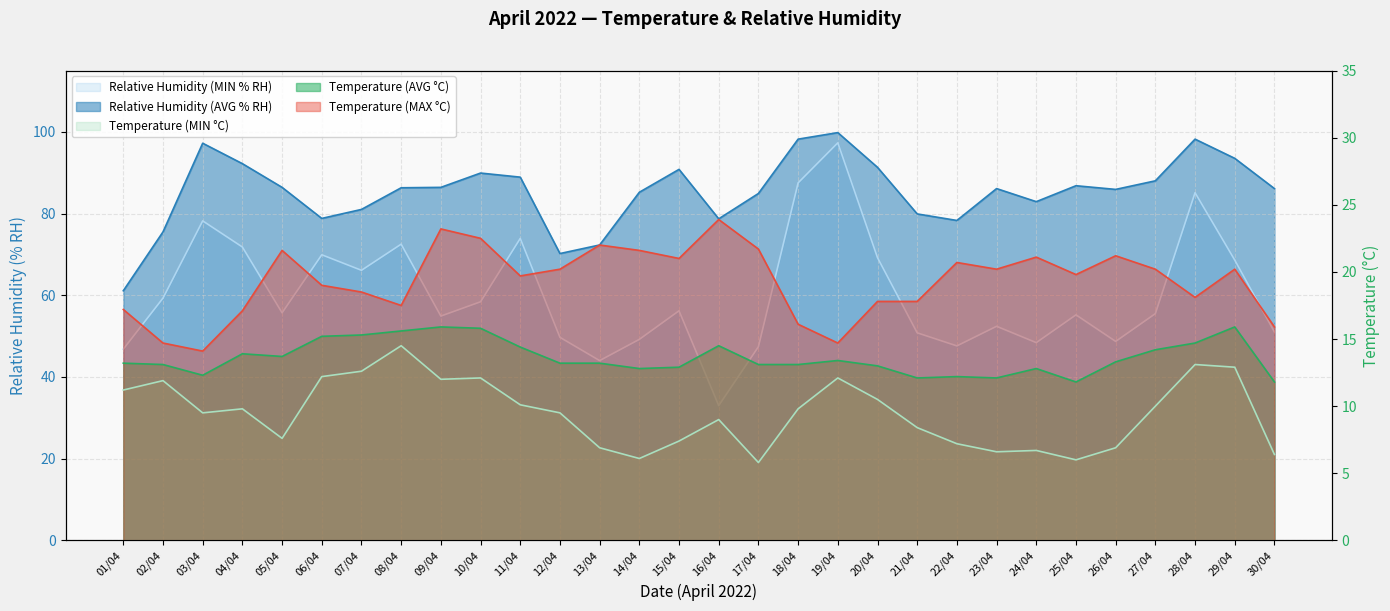

True or false: Temperature (MAX °C) and Relative Humidity (AVG % RH) cross at least once.

False